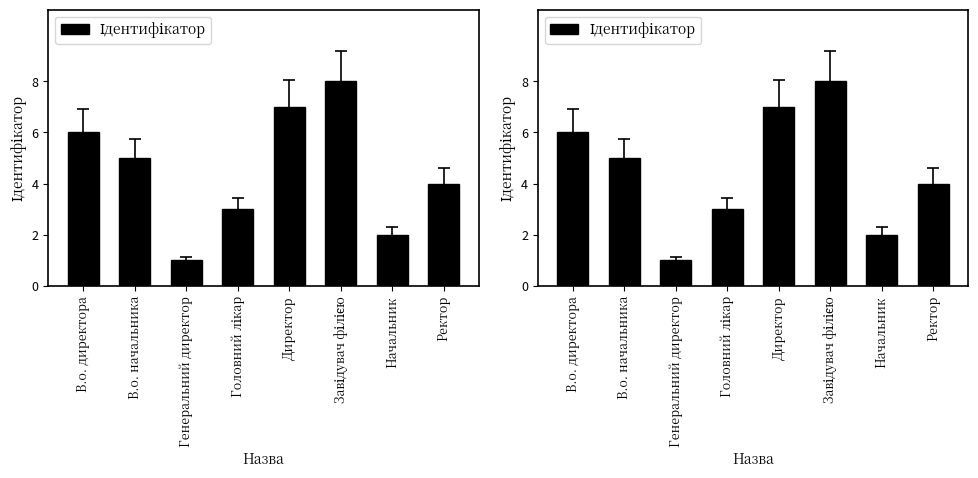

What is the approximate value at Генеральний директор?

1